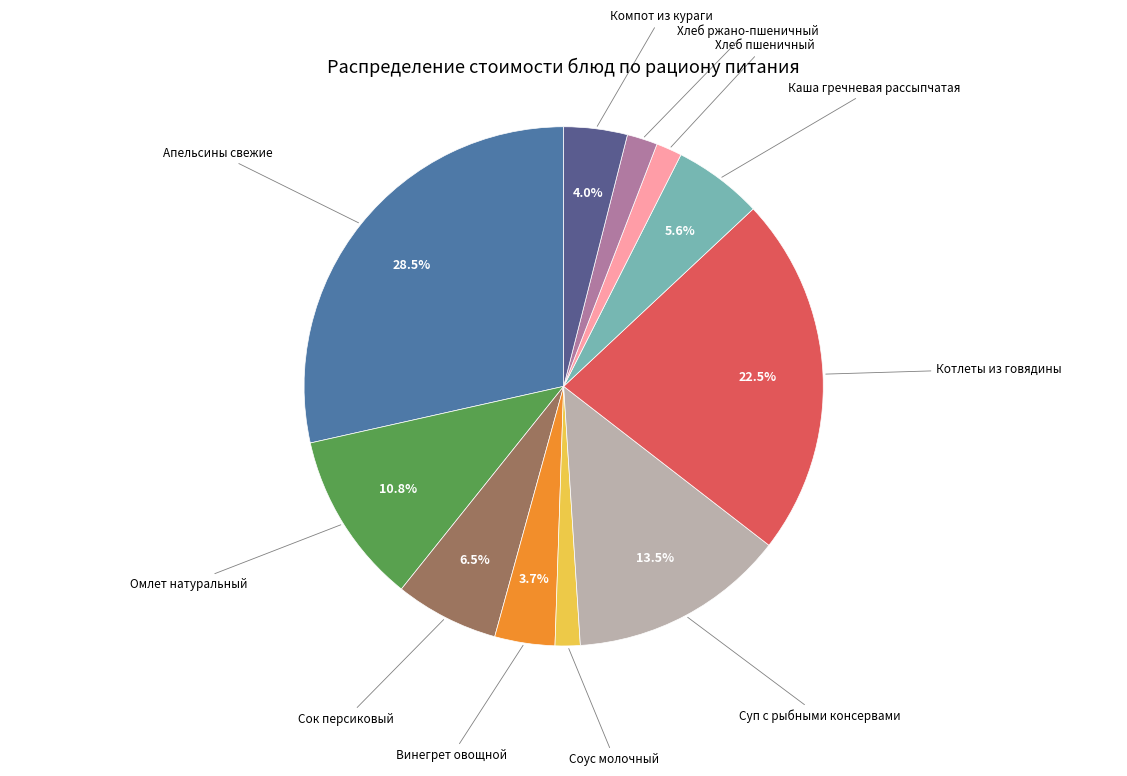

How many segments does this pie chart have?

11